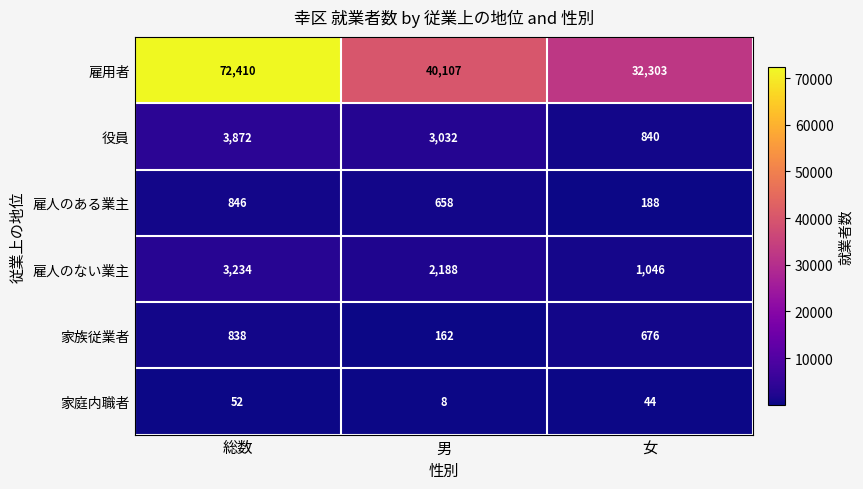

Rank the series by their maximum value, from lowest to highest.

家庭内職者, 家族従業者, 雇人のある業主, 雇人のない業主, 役員, 雇用者